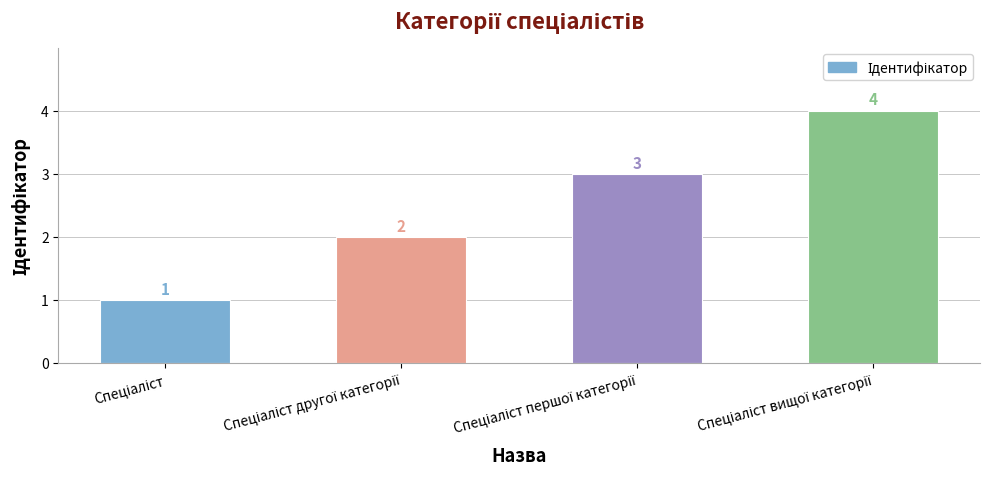

What is the sum of all values?

10